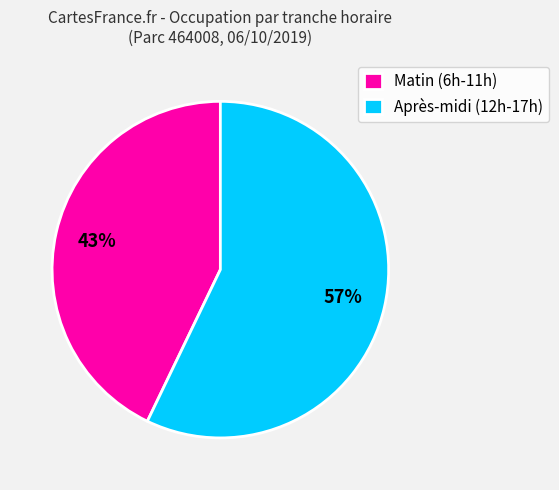

Does any single category account for the majority?

Yes